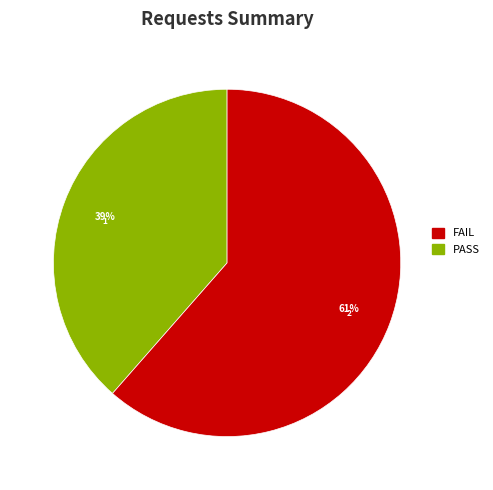

Is it true that 2 is 61% of the pie?

True